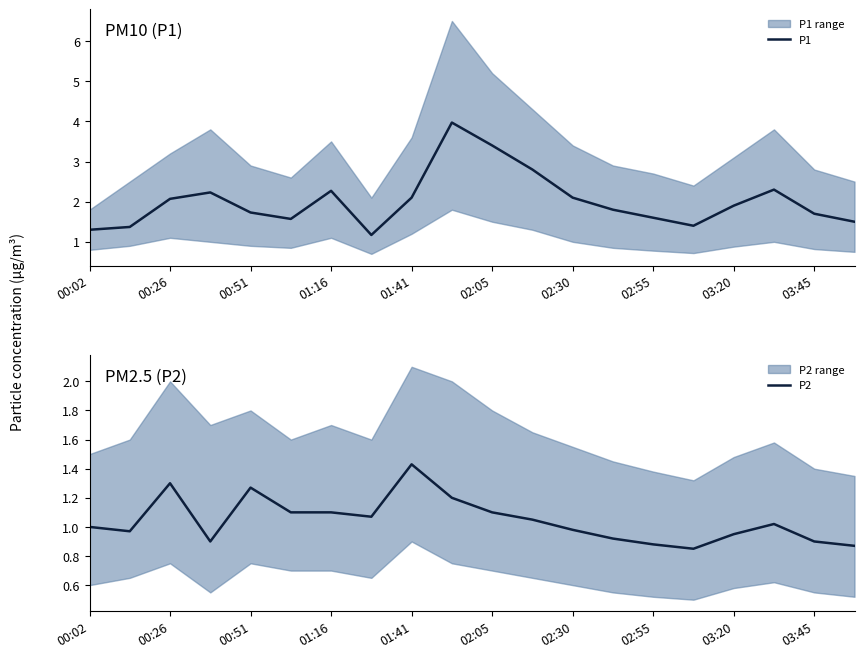

The P1 series shows 3.6 at 00:51. True or false?

False